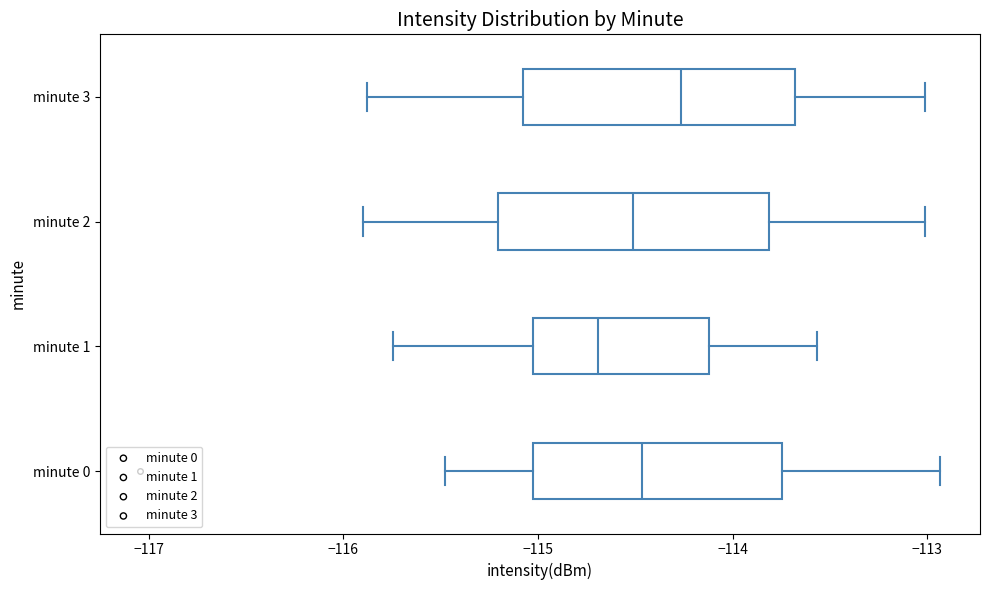

Reading bottom to top, read every box against the x-axis: the position of its median line, the range the box covers, and the ends of its whiskers. The values are not printed on the chart, so give them approximately, as read against the axis.

minute 0: median -114.5, box -115.0 to -113.7, whiskers -115.5 to -112.9
minute 1: median -114.7, box -115.0 to -114.1, whiskers -115.7 to -113.6
minute 2: median -114.5, box -115.2 to -113.8, whiskers -115.9 to -113.0
minute 3: median -114.3, box -115.1 to -113.7, whiskers -115.9 to -113.0